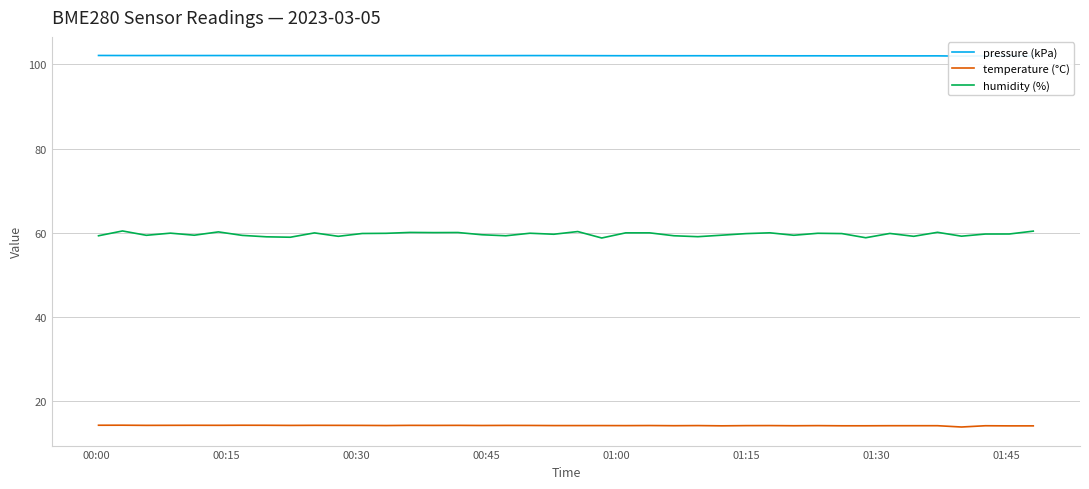

True or false: humidity (%) has more than 2 points higher than both neighbors.

True